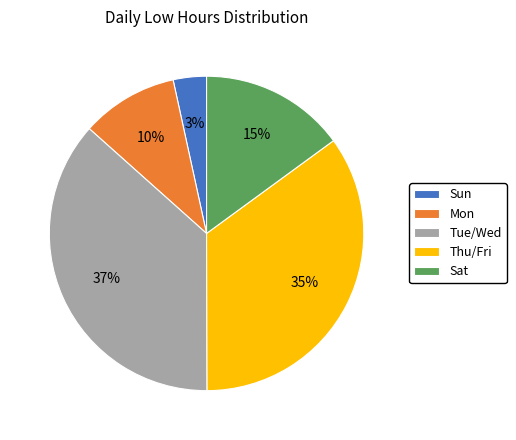

To the nearest percent, what percentage of the pie is Tue/Wed?

37%